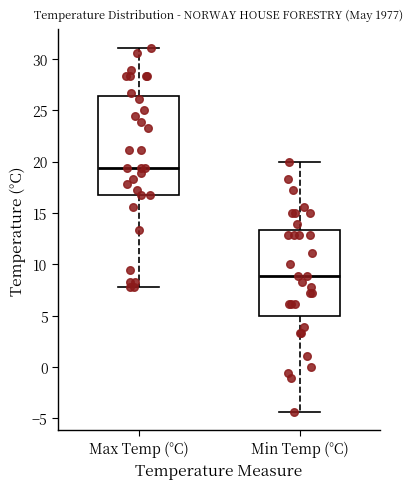

Which box is the tallest, from its lower edge to its upper edge?

Max Temp (°C)